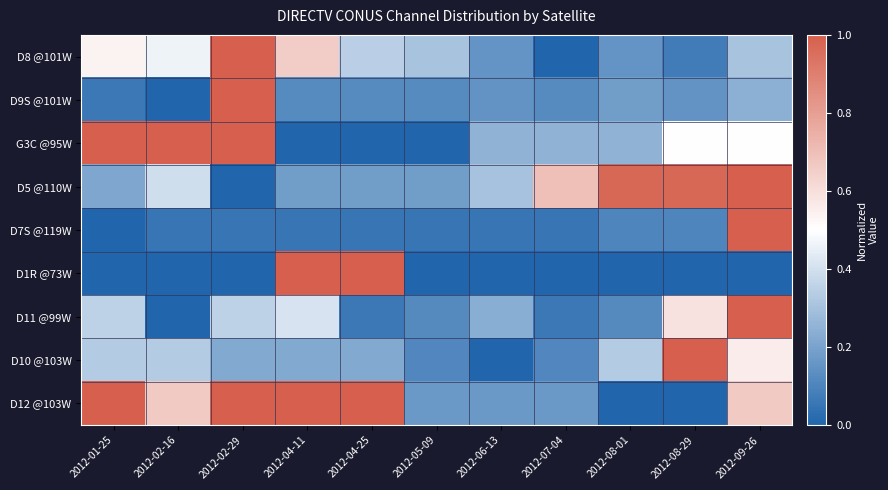

Reading right to left, extract all data points from this chart.

D8 @101W: 2012-09-26=0.3	2012-08-29=0.1	2012-08-01=0.2	2012-07-04=0.0	2012-06-13=0.2	2012-05-09=0.3	2012-04-25=0.3	2012-04-11=0.7	2012-02-29=1.0	2012-02-16=0.5	2012-01-25=0.5
D9S @101W: 2012-09-26=0.2	2012-08-29=0.2	2012-08-01=0.2	2012-07-04=0.1	2012-06-13=0.2	2012-05-09=0.1	2012-04-25=0.1	2012-04-11=0.1	2012-02-29=1.0	2012-02-16=0.0	2012-01-25=0.1
G3C @95W: 2012-09-26=0.5	2012-08-29=0.5	2012-08-01=0.2	2012-07-04=0.2	2012-06-13=0.2	2012-05-09=0.0	2012-04-25=0.0	2012-04-11=0.0	2012-02-29=1.0	2012-02-16=1.0	2012-01-25=1.0
D5 @110W: 2012-09-26=1.0	2012-08-29=1.0	2012-08-01=1.0	2012-07-04=0.7	2012-06-13=0.3	2012-05-09=0.2	2012-04-25=0.2	2012-04-11=0.2	2012-02-29=0.0	2012-02-16=0.4	2012-01-25=0.2
D7S @119W: 2012-09-26=1.0	2012-08-29=0.1	2012-08-01=0.1	2012-07-04=0.1	2012-06-13=0.1	2012-05-09=0.1	2012-04-25=0.1	2012-04-11=0.1	2012-02-29=0.1	2012-02-16=0.1	2012-01-25=0.0
D1R @73W: 2012-09-26=0.0	2012-08-29=0.0	2012-08-01=0.0	2012-07-04=0.0	2012-06-13=0.0	2012-05-09=0.0	2012-04-25=1.0	2012-04-11=1.0	2012-02-29=0.0	2012-02-16=0.0	2012-01-25=0.0
D11 @99W: 2012-09-26=1.0	2012-08-29=0.6	2012-08-01=0.1	2012-07-04=0.1	2012-06-13=0.2	2012-05-09=0.1	2012-04-25=0.1	2012-04-11=0.4	2012-02-29=0.4	2012-02-16=0.0	2012-01-25=0.4
D10 @103W: 2012-09-26=0.6	2012-08-29=1.0	2012-08-01=0.3	2012-07-04=0.1	2012-06-13=0.0	2012-05-09=0.1	2012-04-25=0.2	2012-04-11=0.2	2012-02-29=0.2	2012-02-16=0.3	2012-01-25=0.3
D12 @103W: 2012-09-26=0.7	2012-08-29=0.0	2012-08-01=0.0	2012-07-04=0.2	2012-06-13=0.2	2012-05-09=0.2	2012-04-25=1.0	2012-04-11=1.0	2012-02-29=1.0	2012-02-16=0.7	2012-01-25=1.0